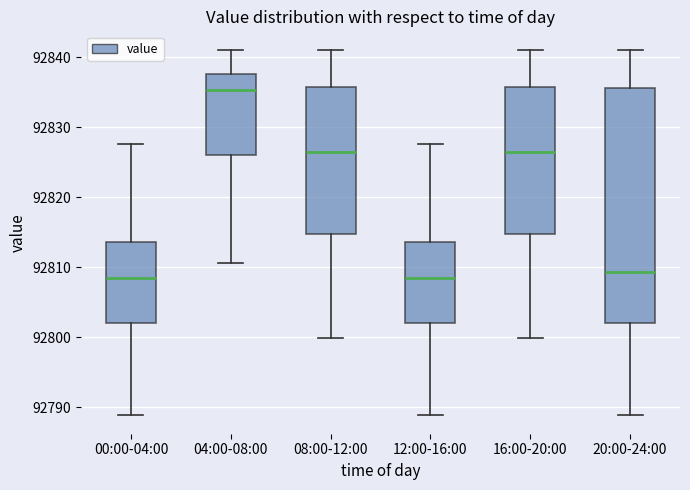

Where does the median line of the box for 00:00-04:00 sit on the y-axis? The values are not printed on the chart, so give them approximately, as read against the axis.

92808